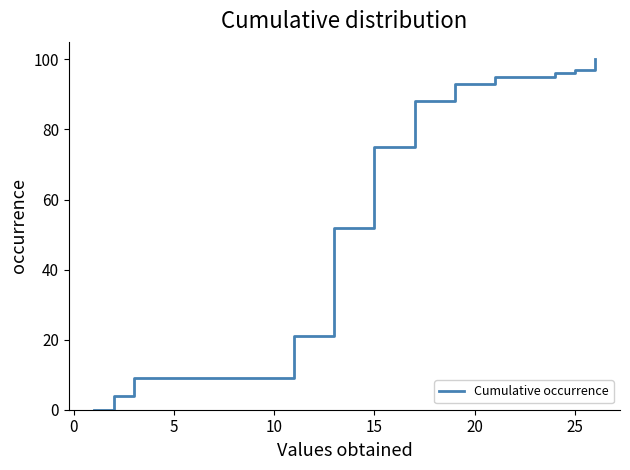

Reading right to left, transcribe all the data shown in this chart.

100	97	96	95	95	95	93	93	88	88	75	75	52	52	21	21	9	9	9	9	9	9	9	9	4	0